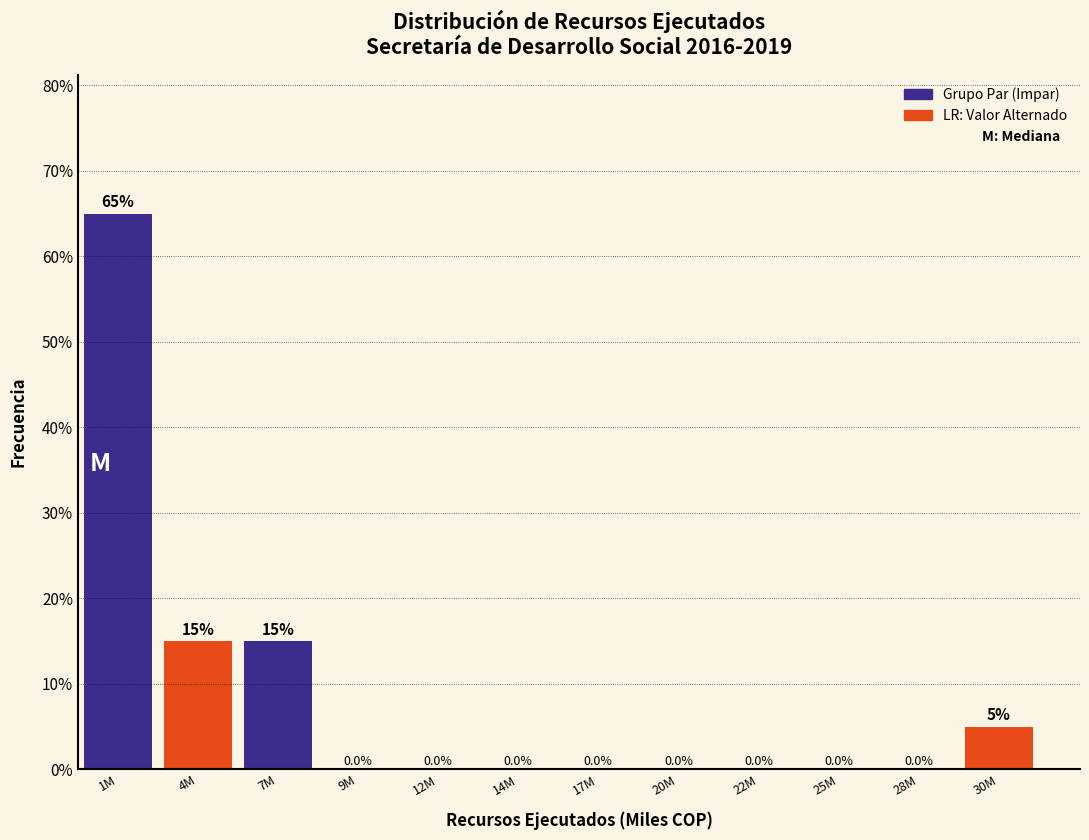

Reading left to right, extract all data points from this chart.

1M=65	4M=15	7M=15	9M=0	12M=0	14M=0	17M=0	20M=0	22M=0	25M=0	28M=0	30M=5